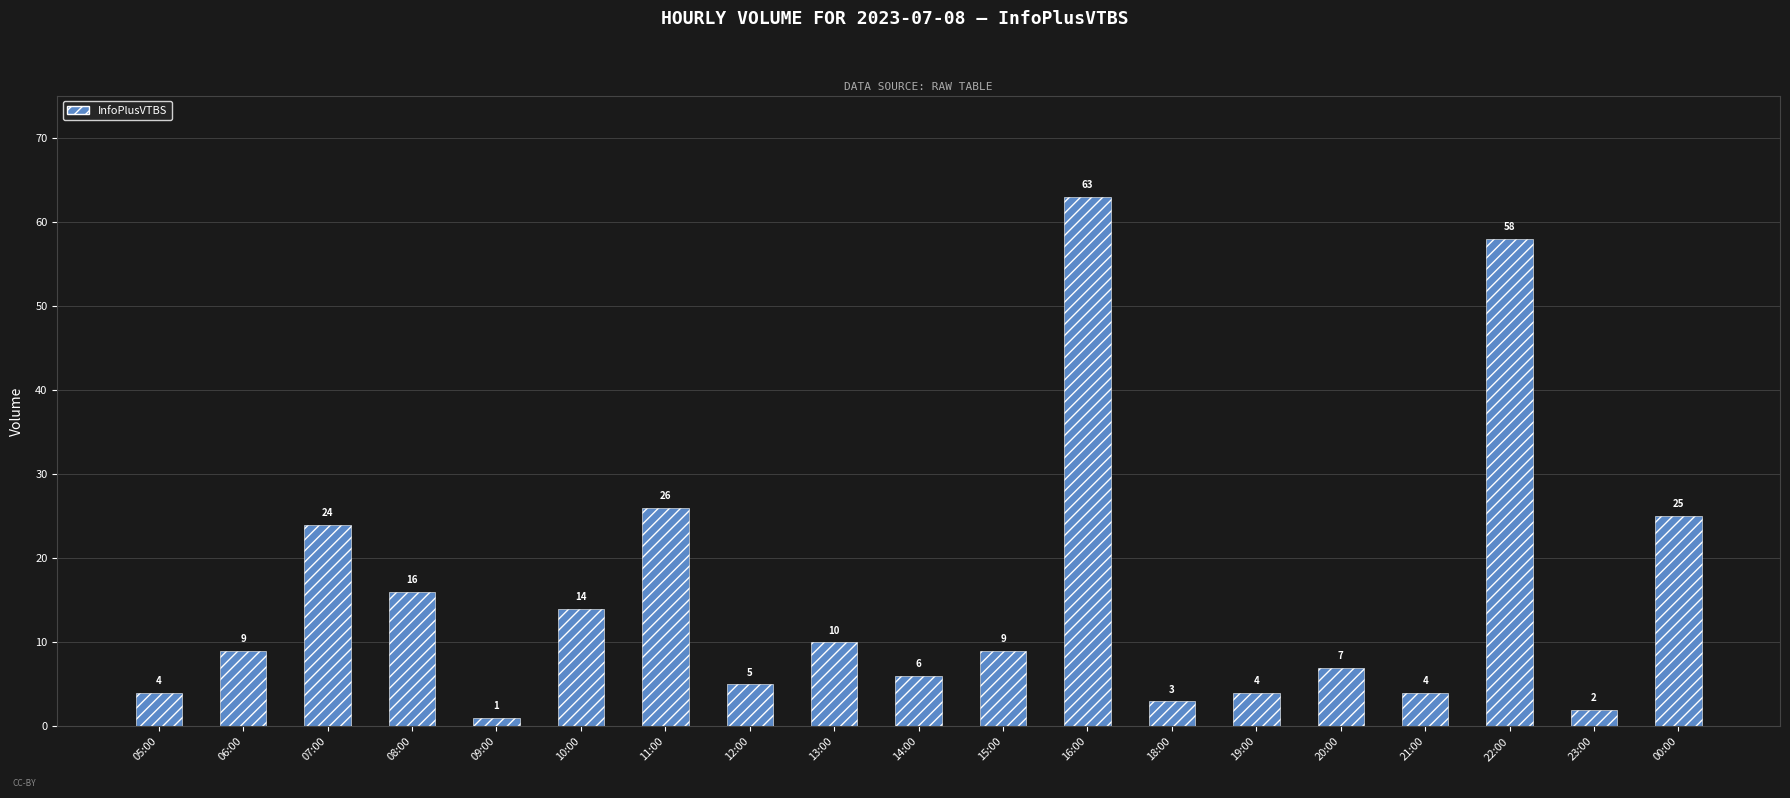

What is the difference between the maximum and second lowest values?

61